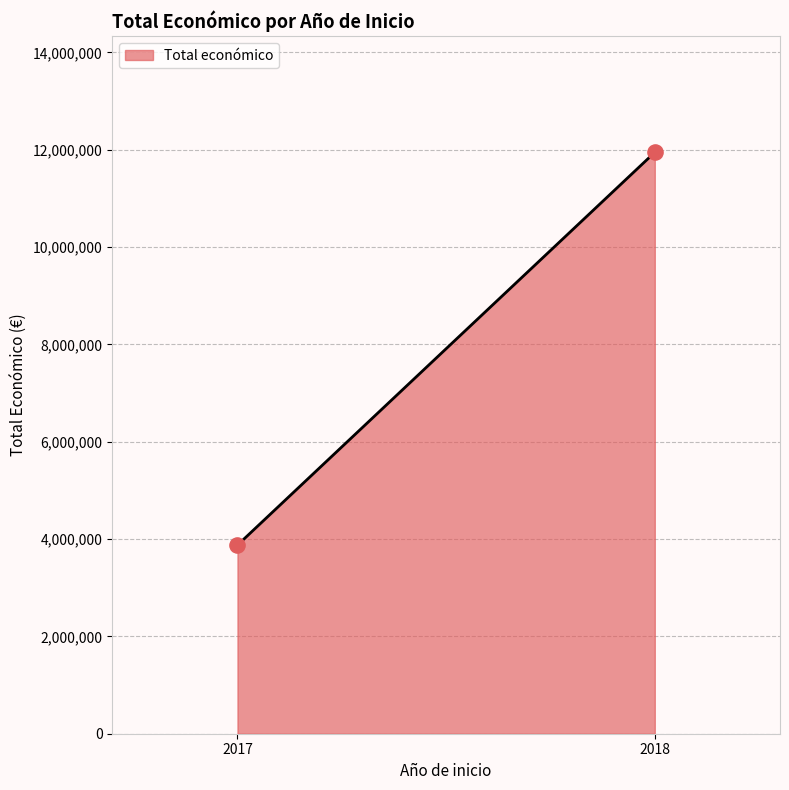

What is the average Y value?

7910296